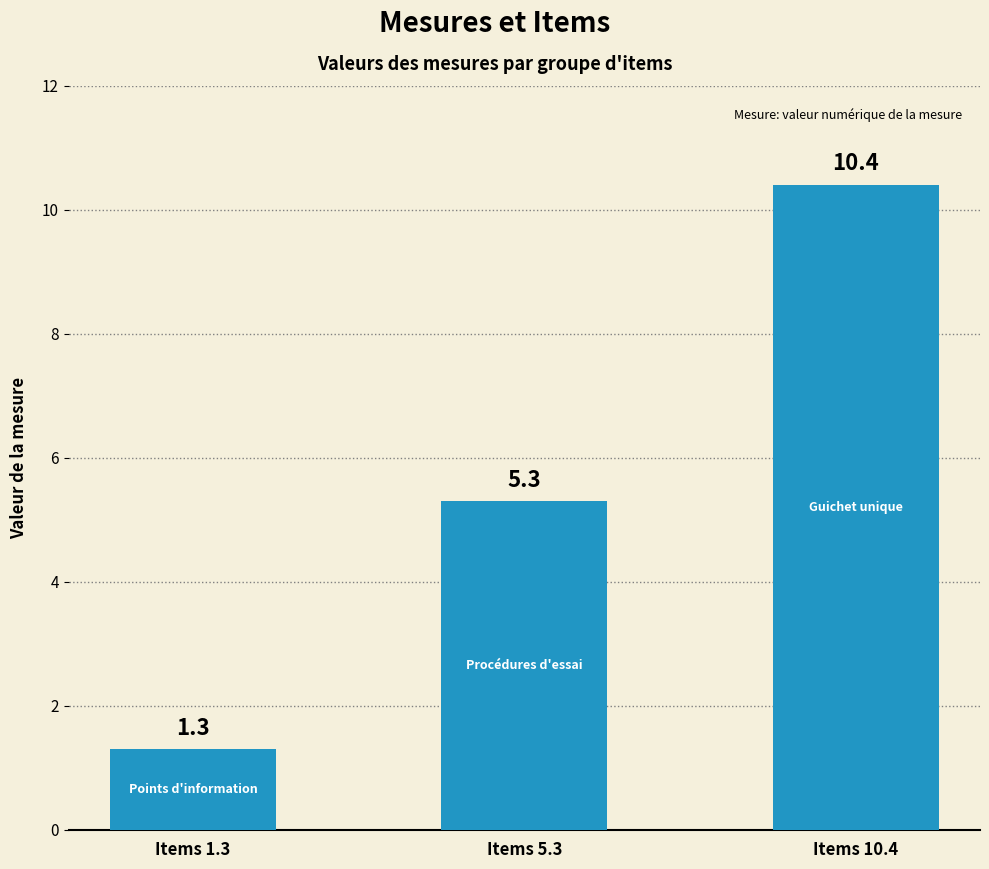

At which label does the data first exceed 5?

Items 5.3